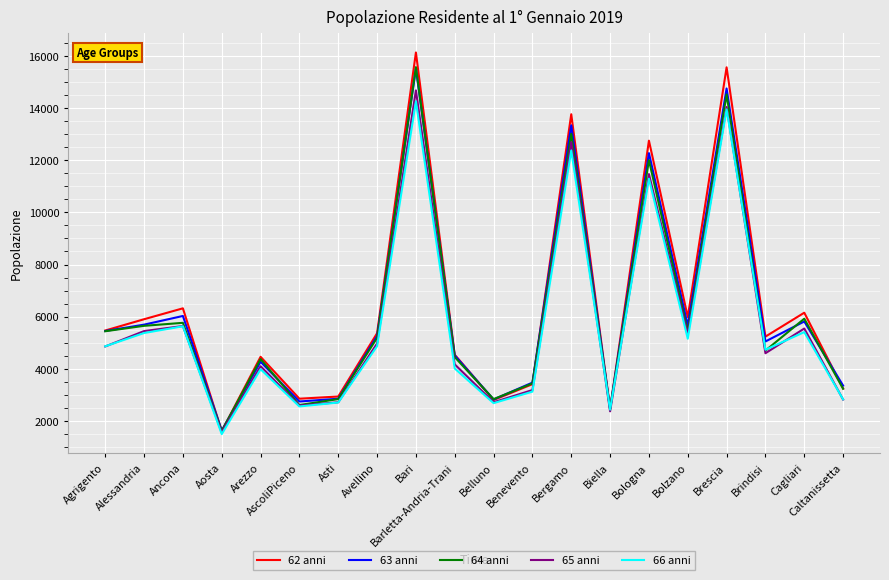

How many interior local peaks does the 64 anni series have?

7